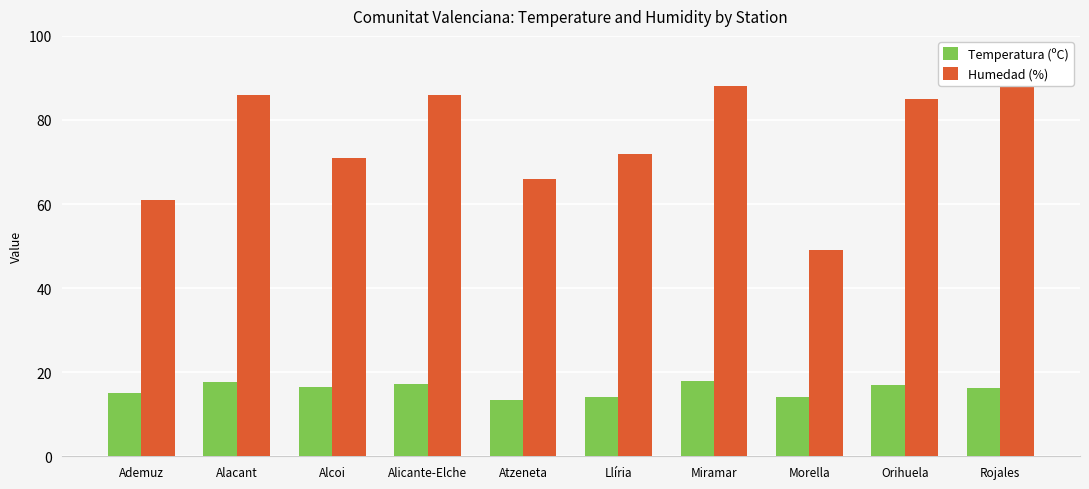

The Humedad (%) series shows 161.4 at Rojales. True or false?

False